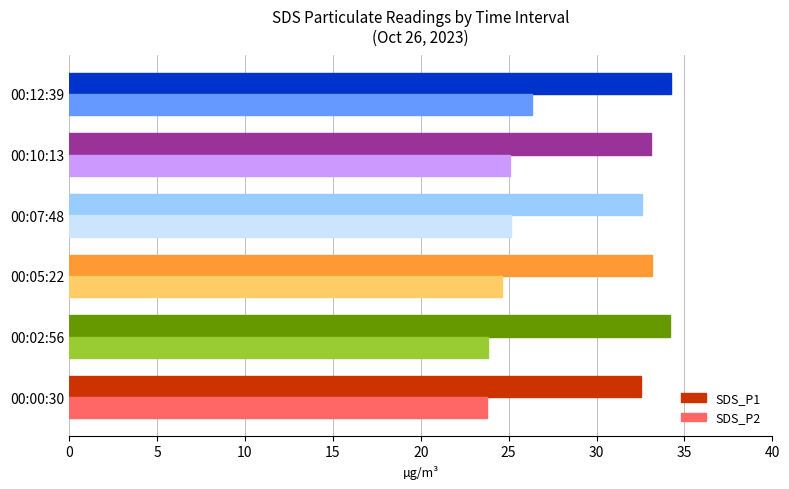

The value of SDS_P2 at 00:12:39 is 26.3. True or false?

True